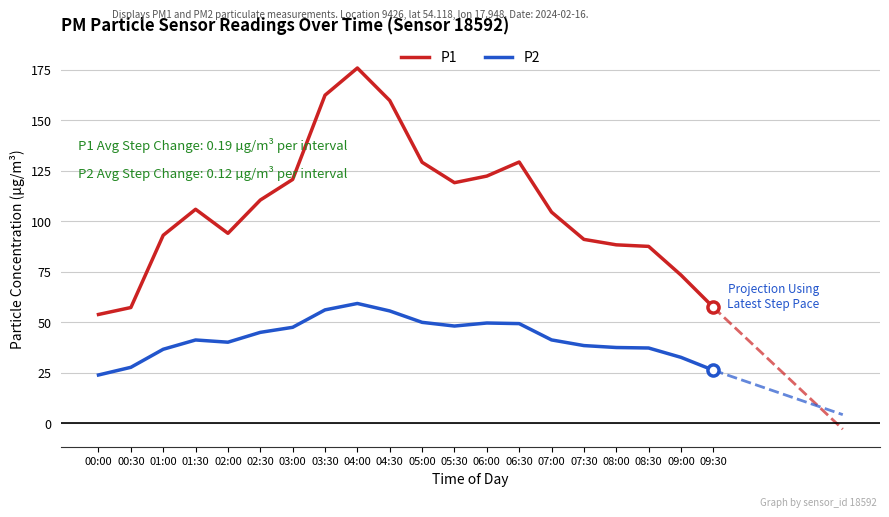

Which label corresponds to the smallest value in the chart?

00:00